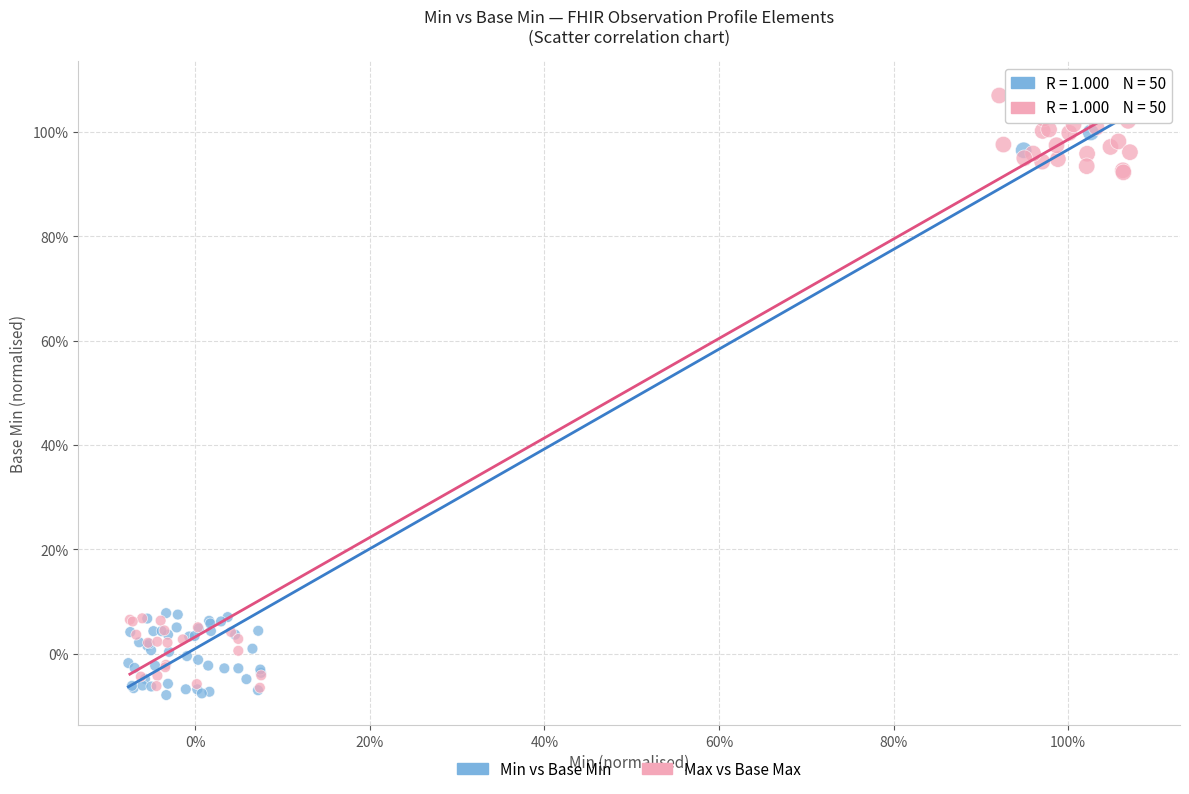

What are all the series names shown in the legend?

Min vs Base Min, Max vs Base Max